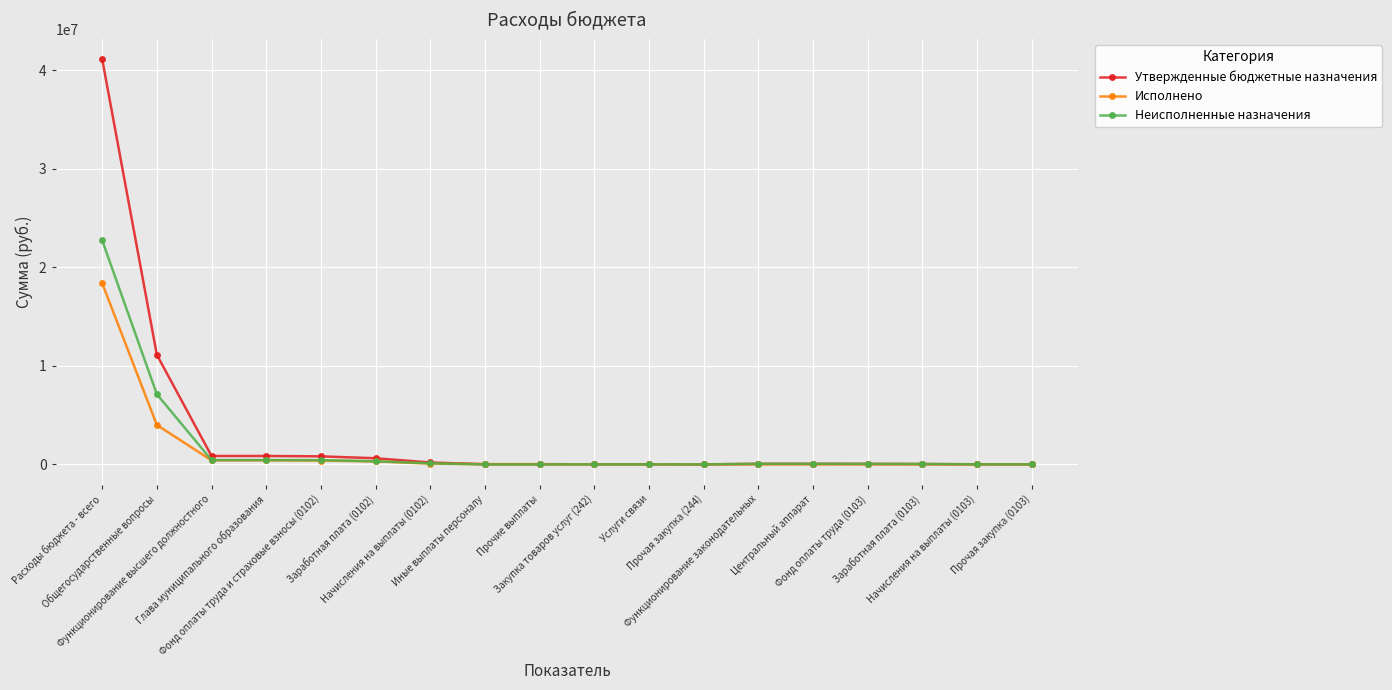

Which series has the widest spread of values?

Утвержденные бюджетные назначения